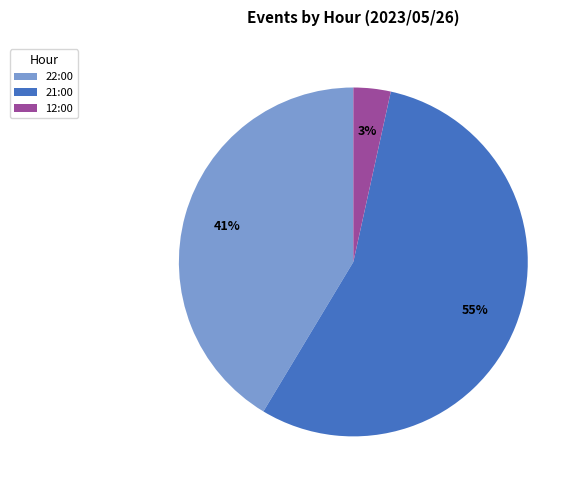

Which category has the smallest portion of the pie?

12:00